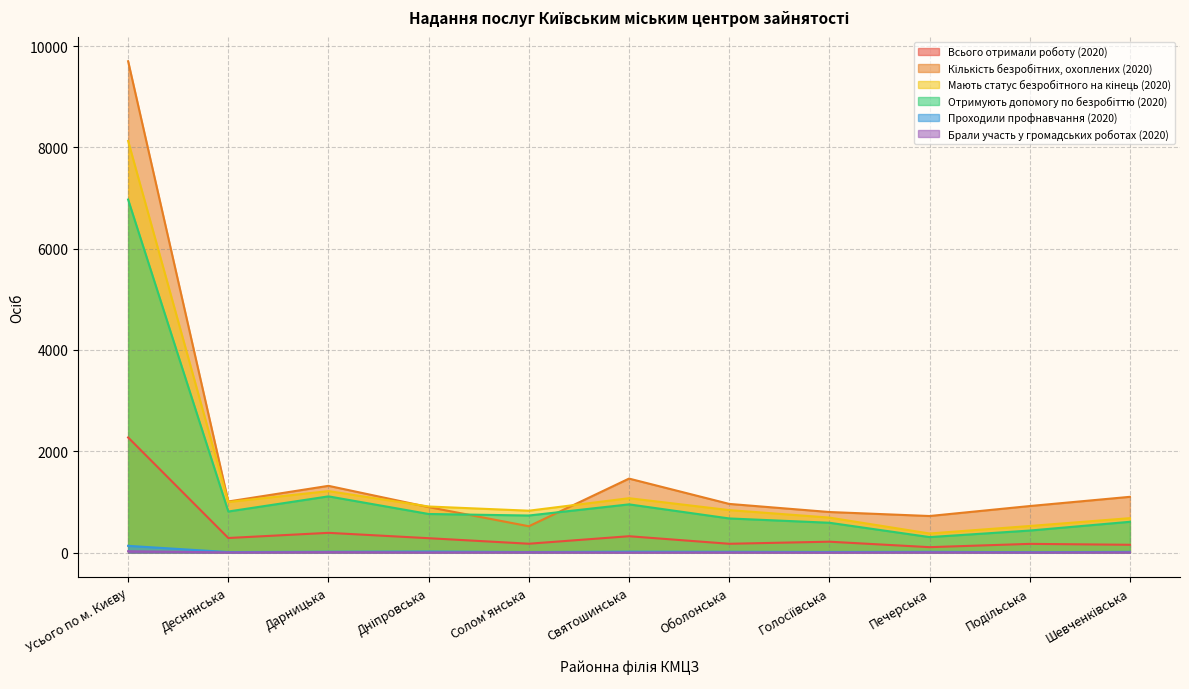

True or false: Мають статус безробітного на кінець (2020) and Всього отримали роботу (2020) cross at least once.

False